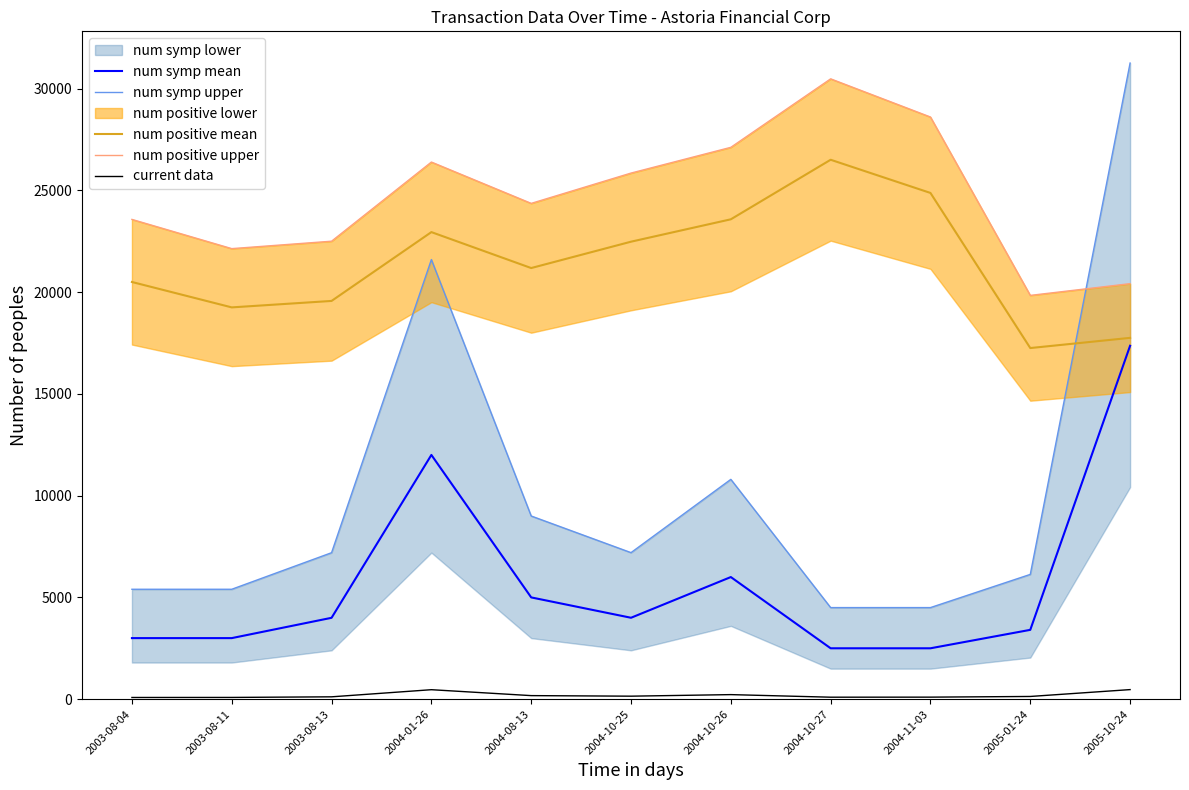

The num symp mean series shows 3000.0 at 2003-08-04. True or false?

True